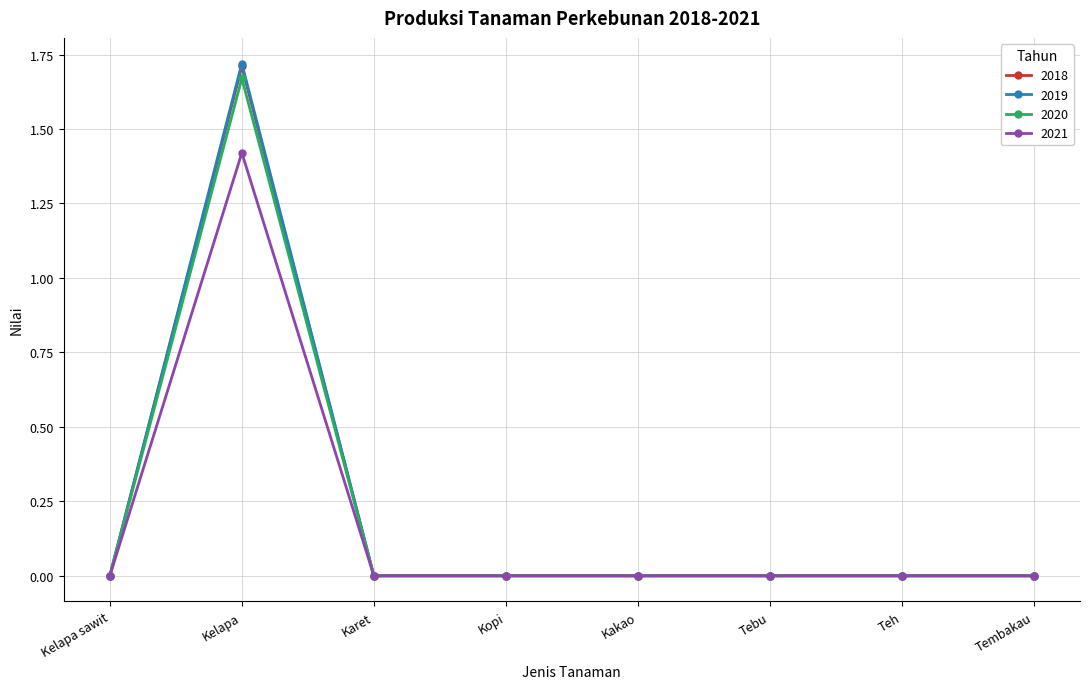

At which category is the sum across all series the highest?

Kelapa